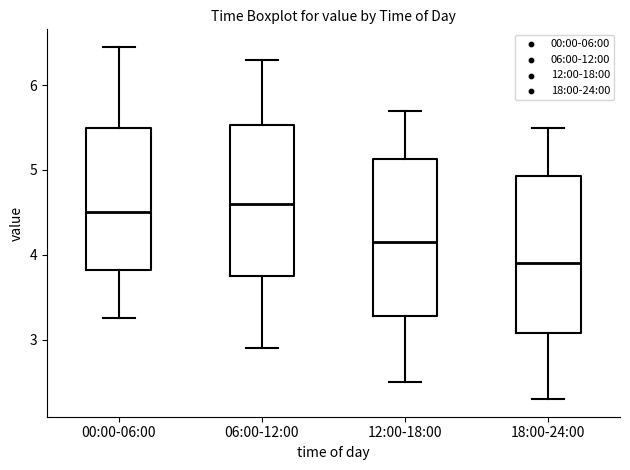

Where does the upper whisker of the box for 18:00-24:00 end on the y-axis? The values are not printed on the chart, so give them approximately, as read against the axis.

5.5